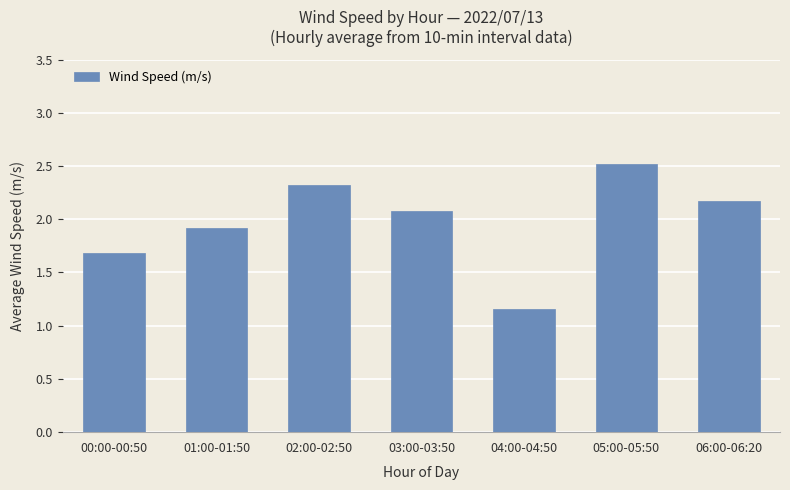

Which category has the highest value across all series?

05:00-05:50